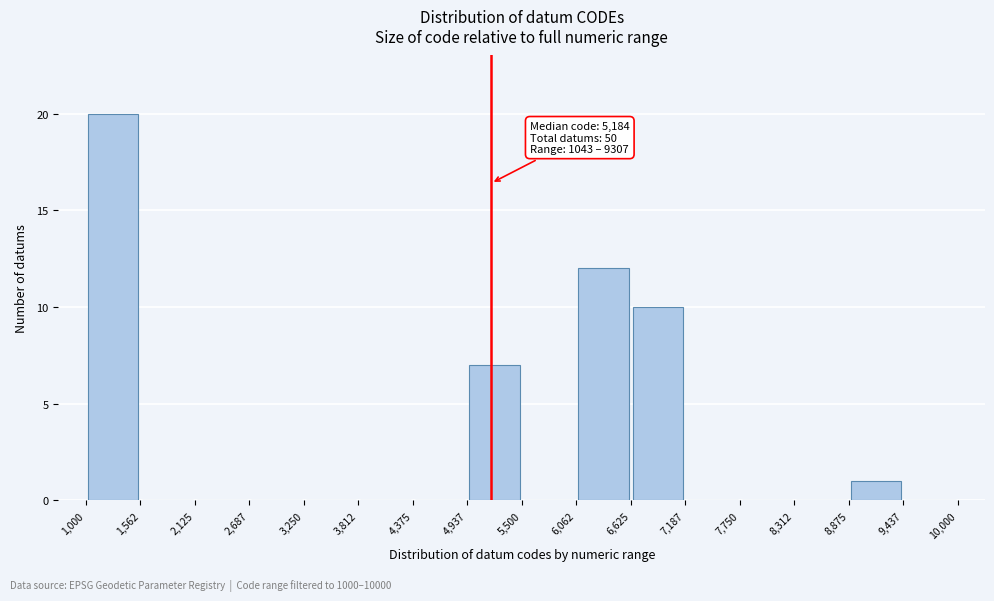

Over which range of the x-axis is the bar tallest?

1,000 to 1,562